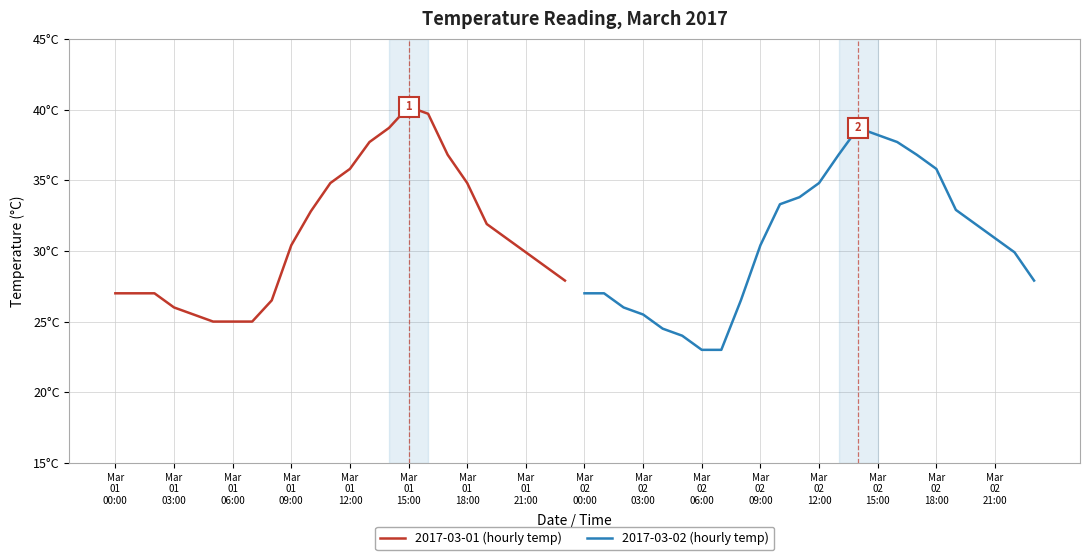

What is the sum of all 2017-03-02 (hourly temp) values?

736.3